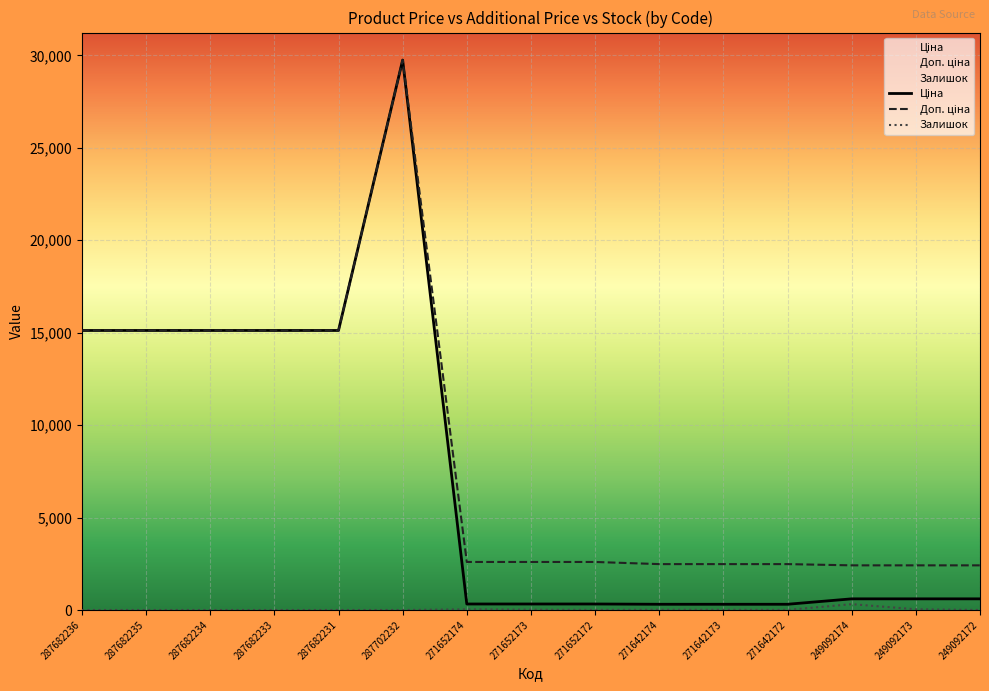

What is the maximum value for Залишок?

316.0